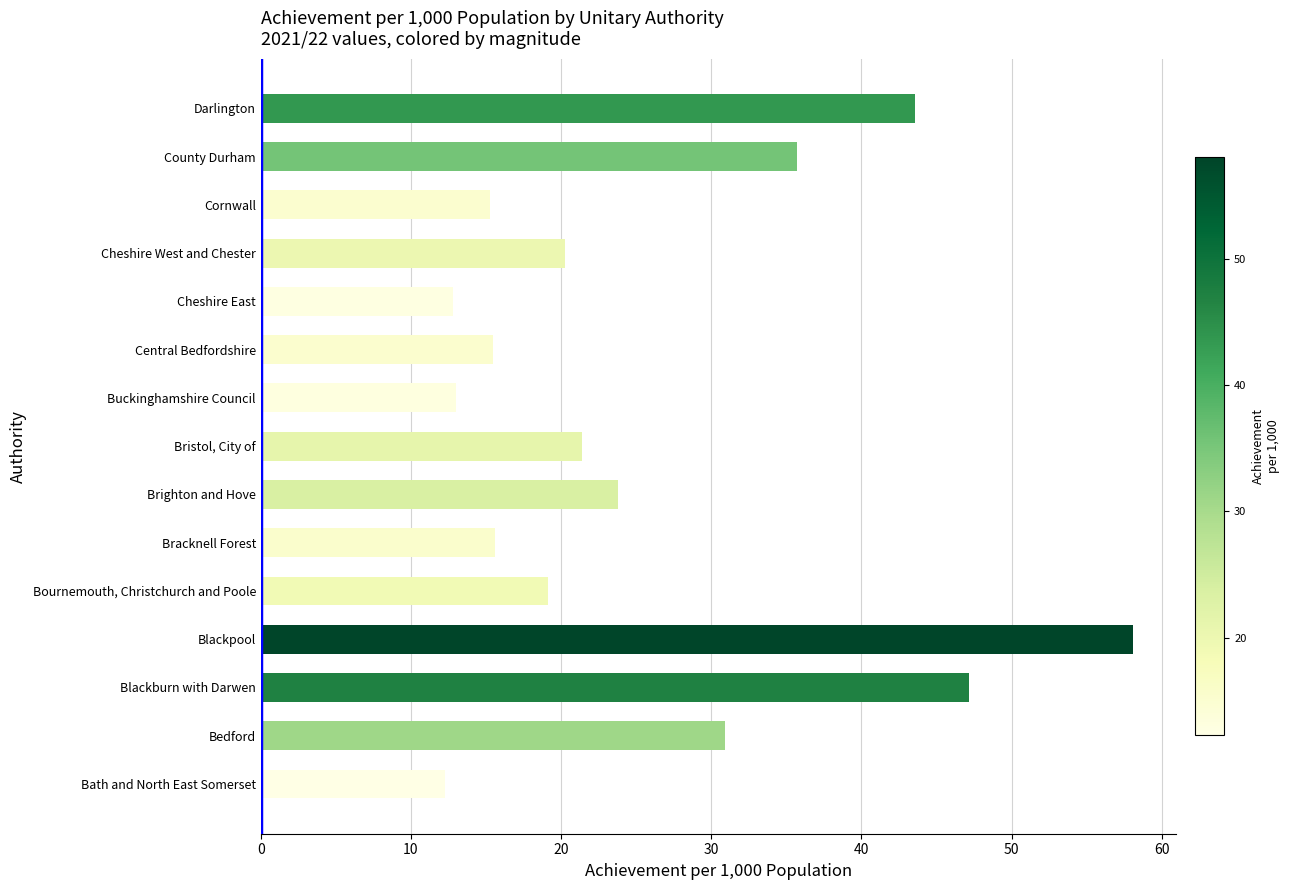

What is the average value?

25.6